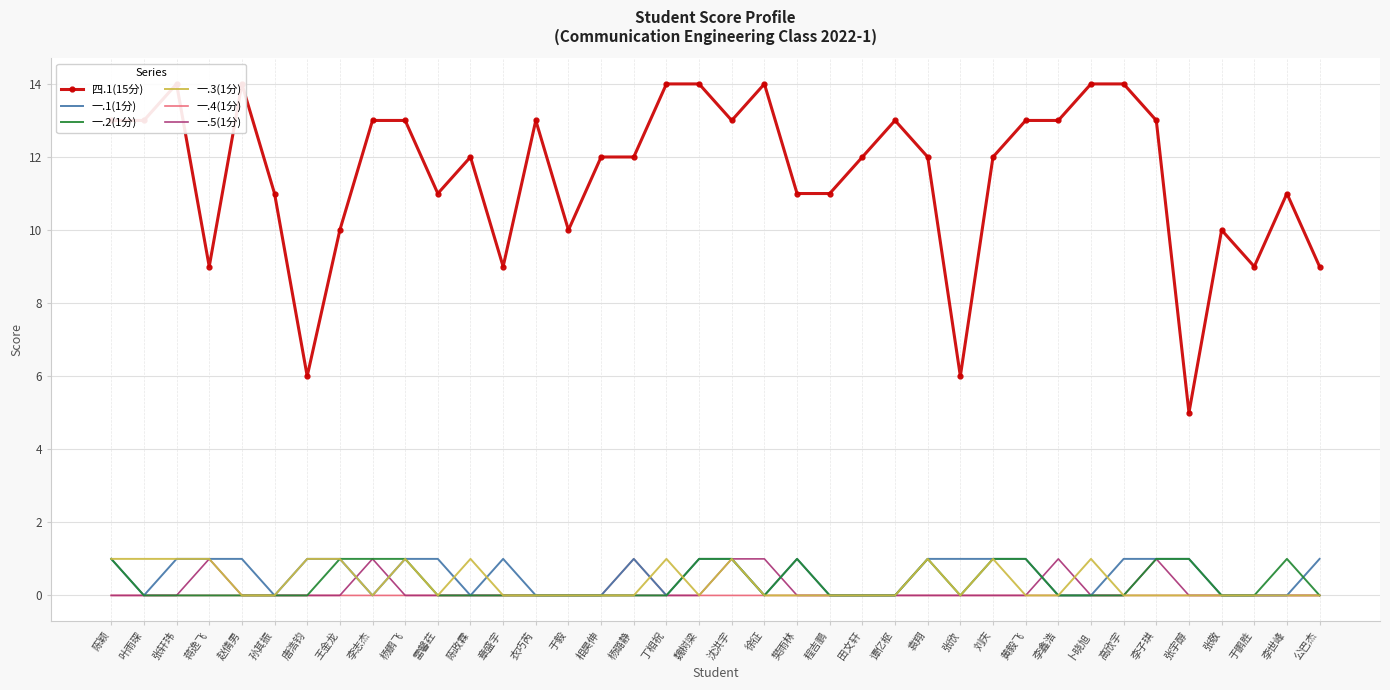

Which category has the lowest value in the 四.1(15分) series?

张宇醇